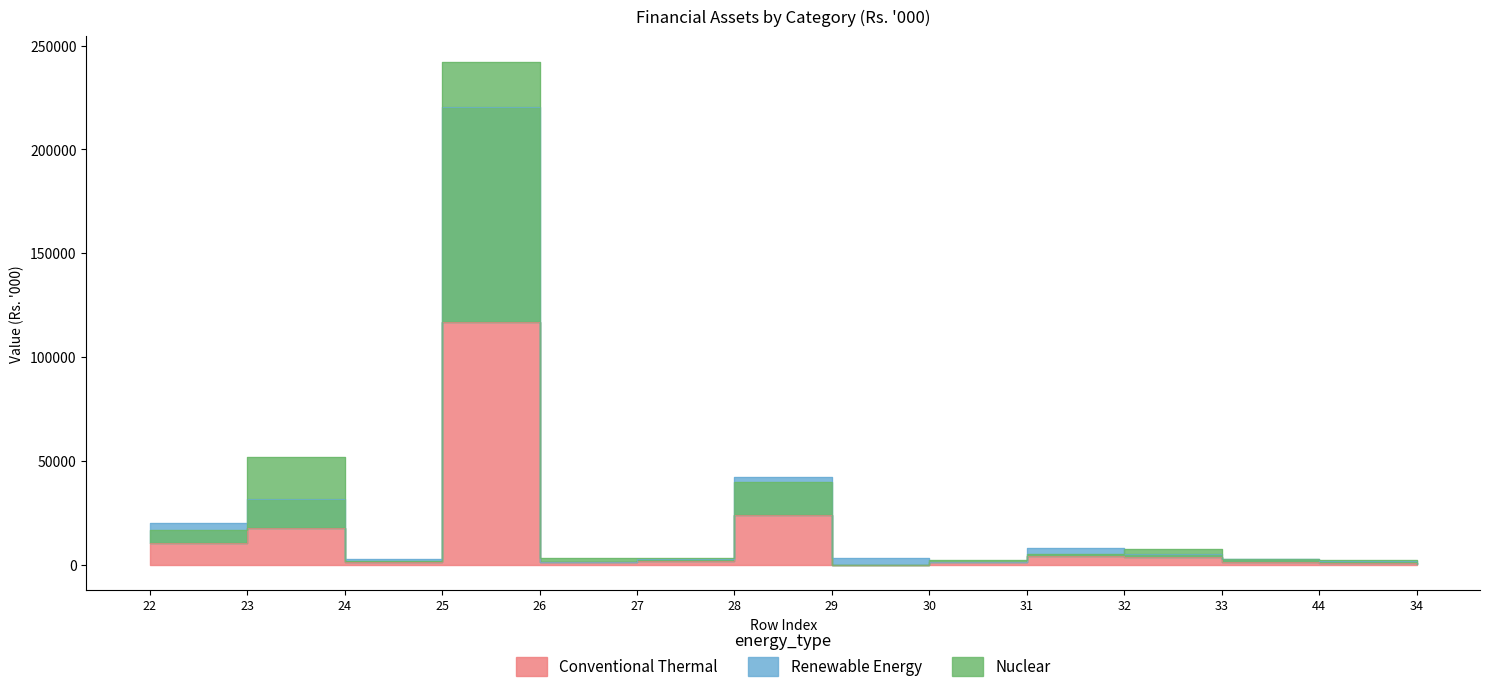

What is the greatest value displayed?

242297.9